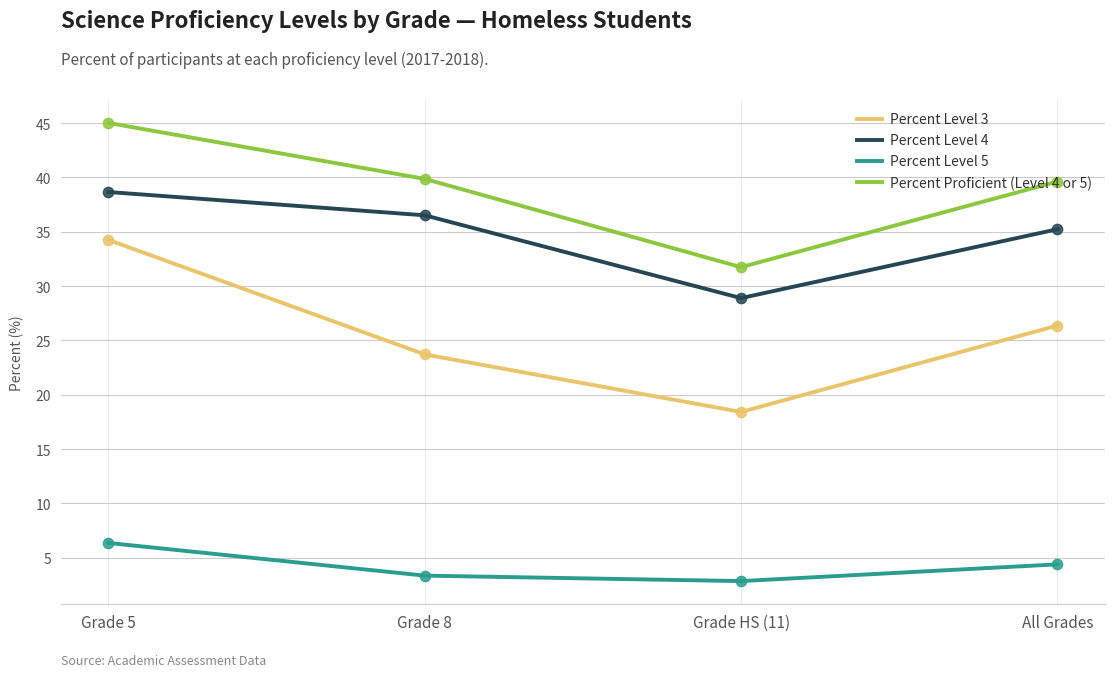

What is the difference between the highest and lowest values at All Grades?

35.2